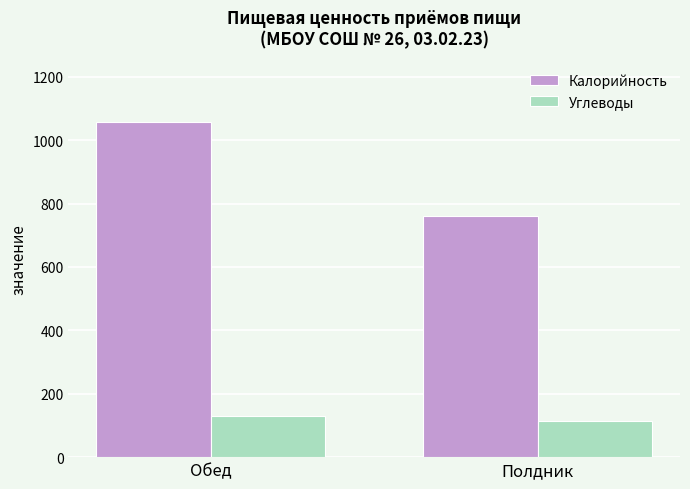

Where does the Углеводы series first go above 131?

Обед